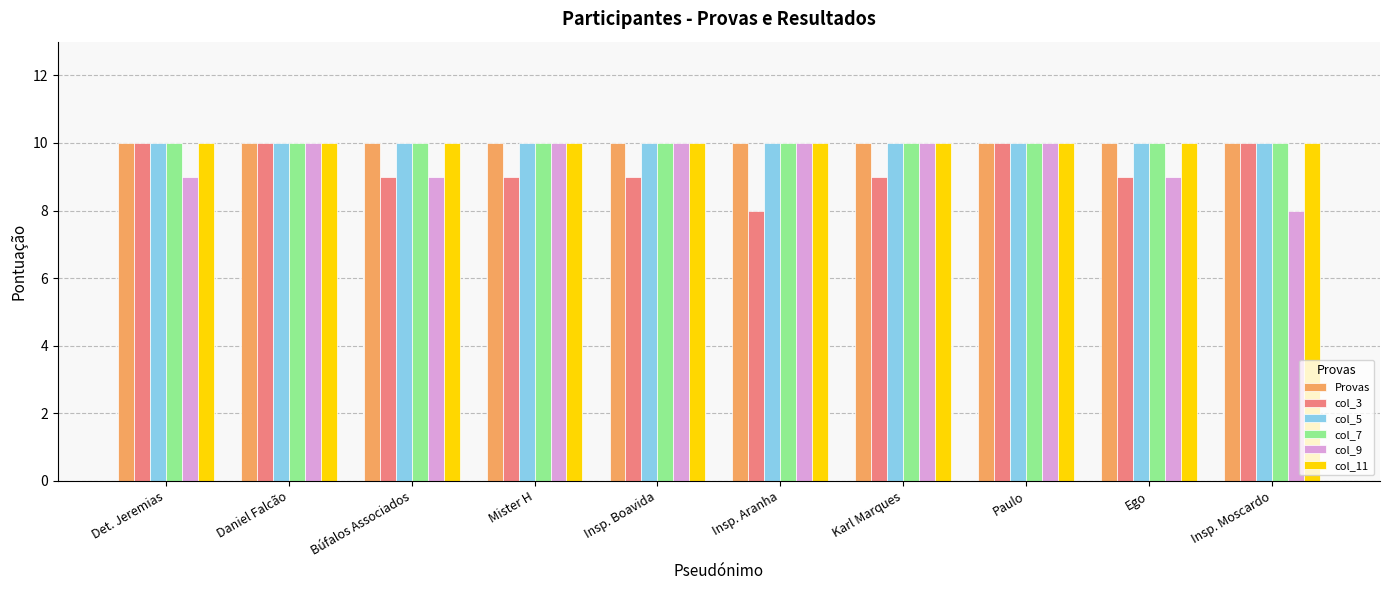

At how many categories does at least one series exceed 9?

10